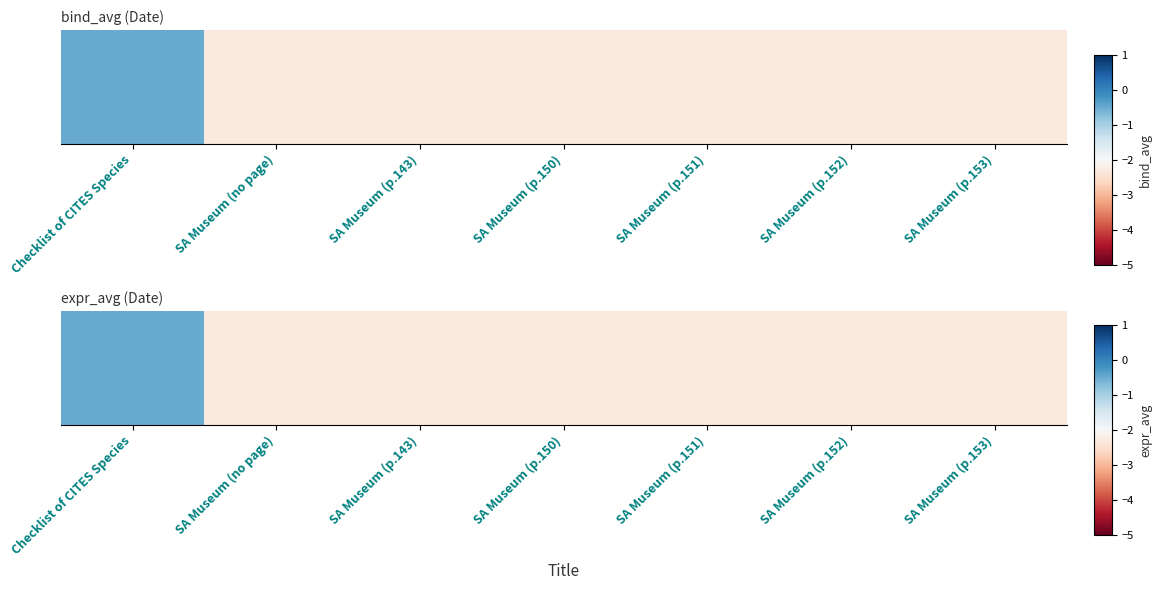

Read the value at Checklist of CITES Species.

-0.5